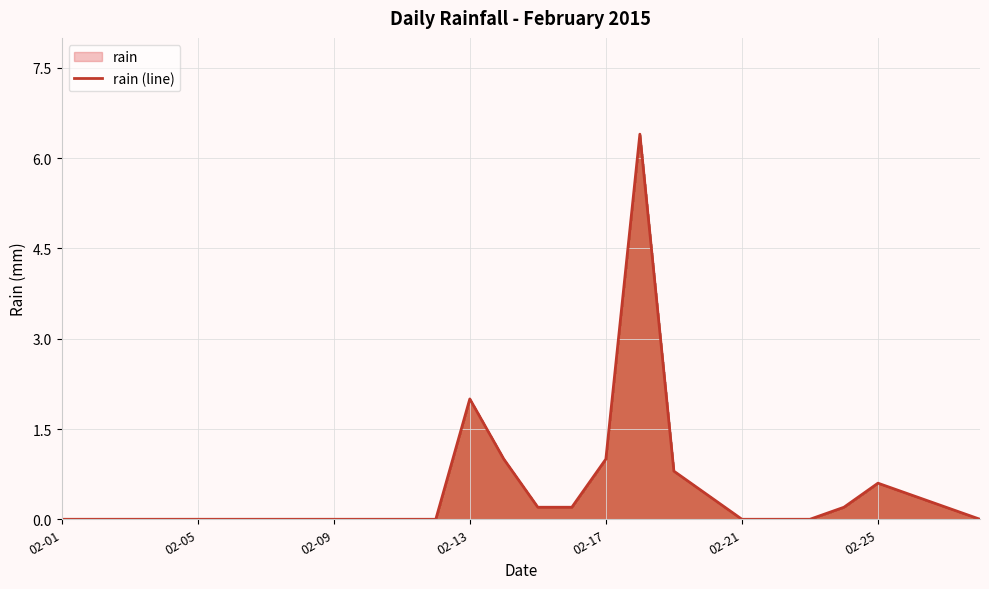

Is it true that the value at 11 is -3.0?

False